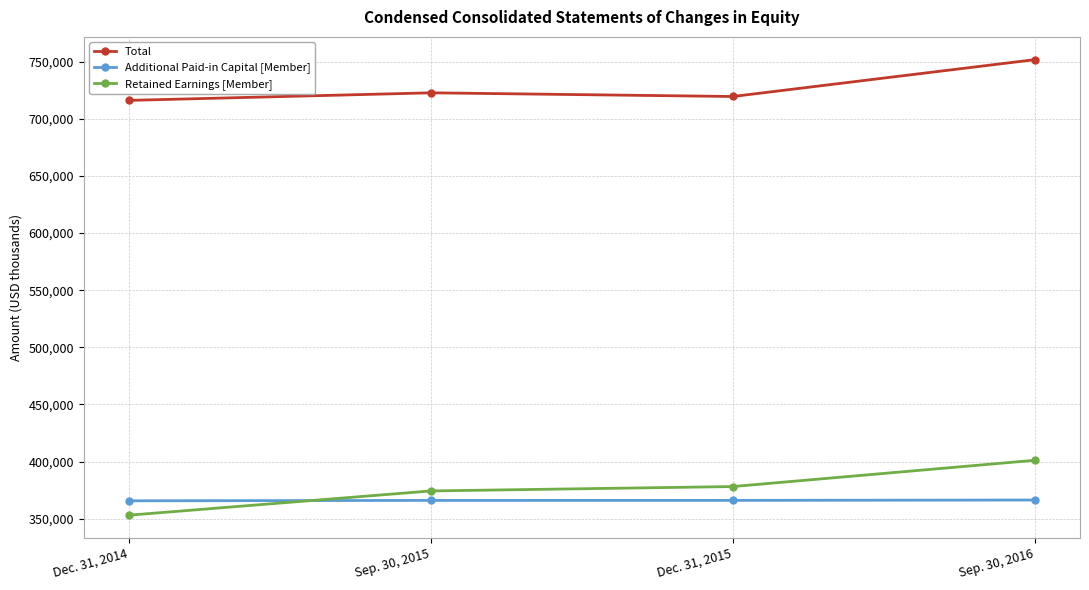

At which category is the sum across all series the highest?

Sep. 30, 2016